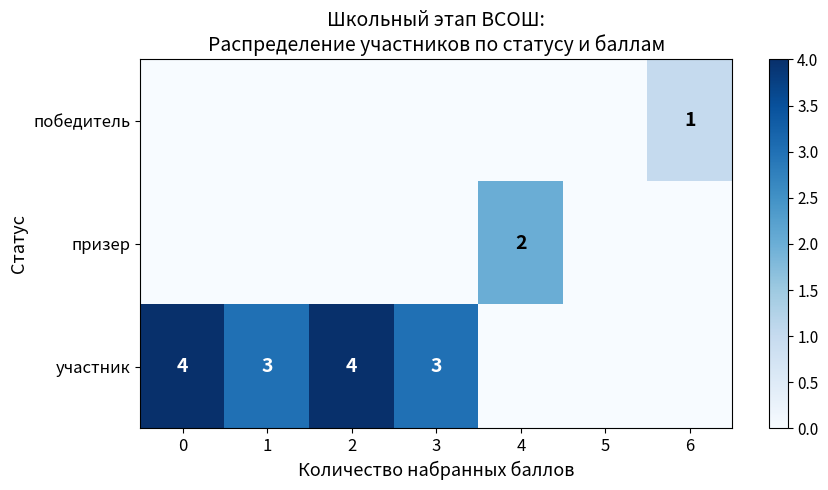

Count the number of categories in the chart.

7